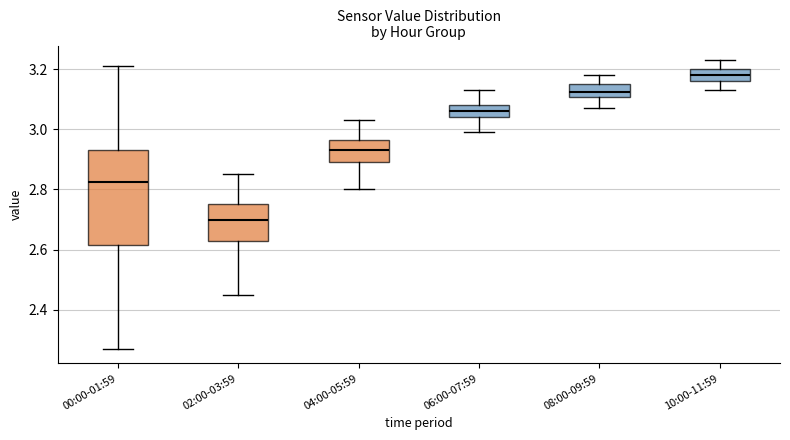

Where is the lower edge of the box for 08:00-09:59 on the y-axis? The values are not printed on the chart, so give them approximately, as read against the axis.

3.10